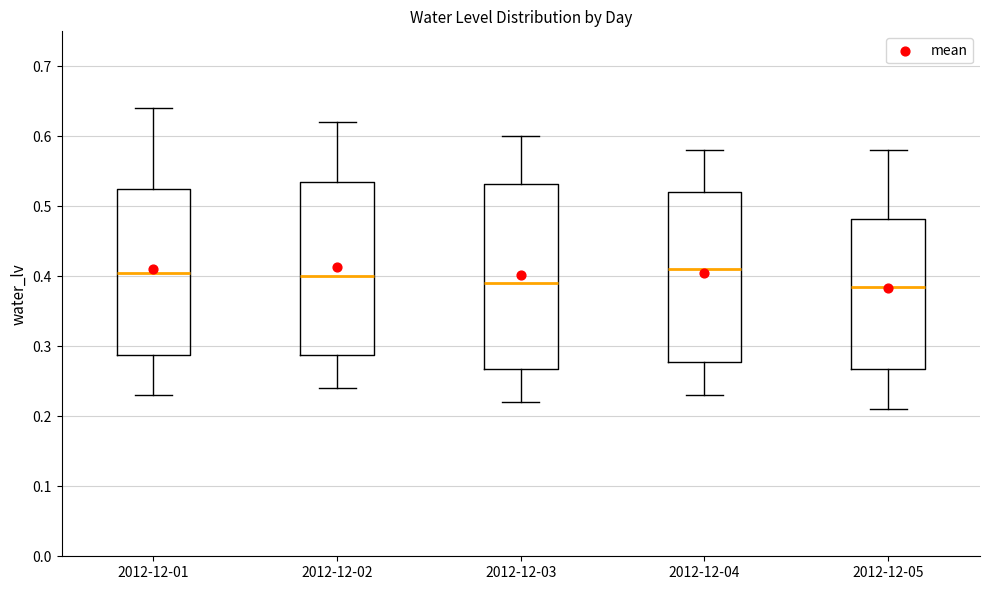

Which box is the tallest, from its lower edge to its upper edge?

2012-12-03